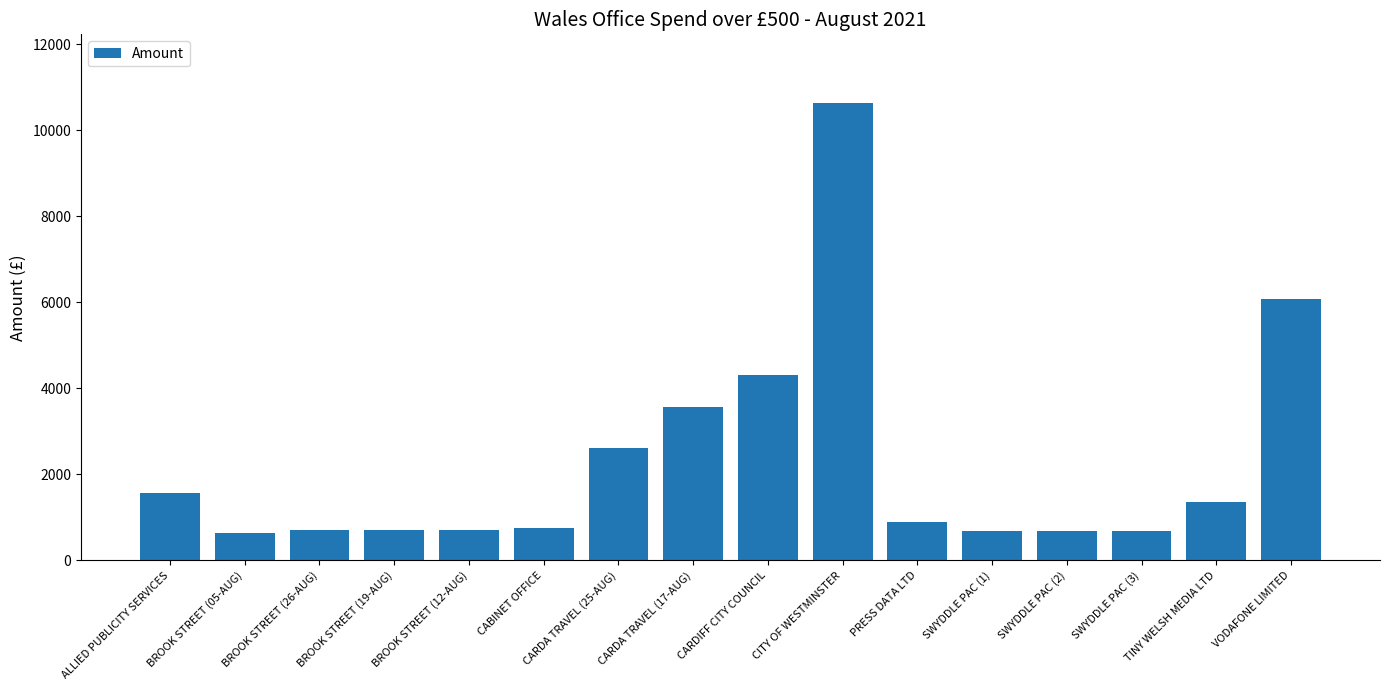

What is the minimum value shown in the chart?

646.6